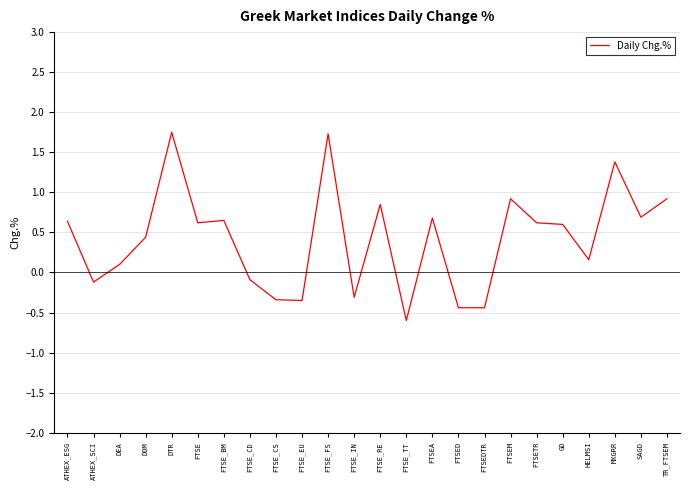

Is it true that the value at FTSE_RE is 1.5?

False